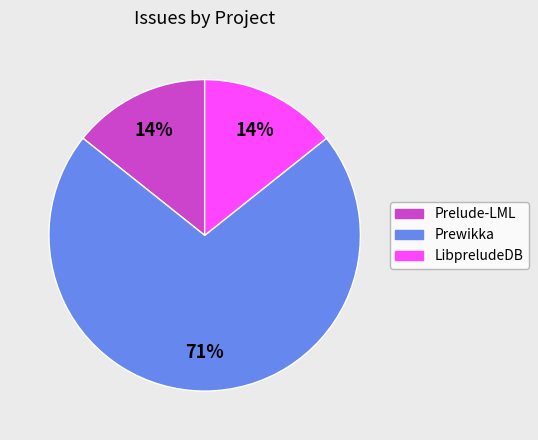

What is the largest slice in the pie chart?

Prewikka